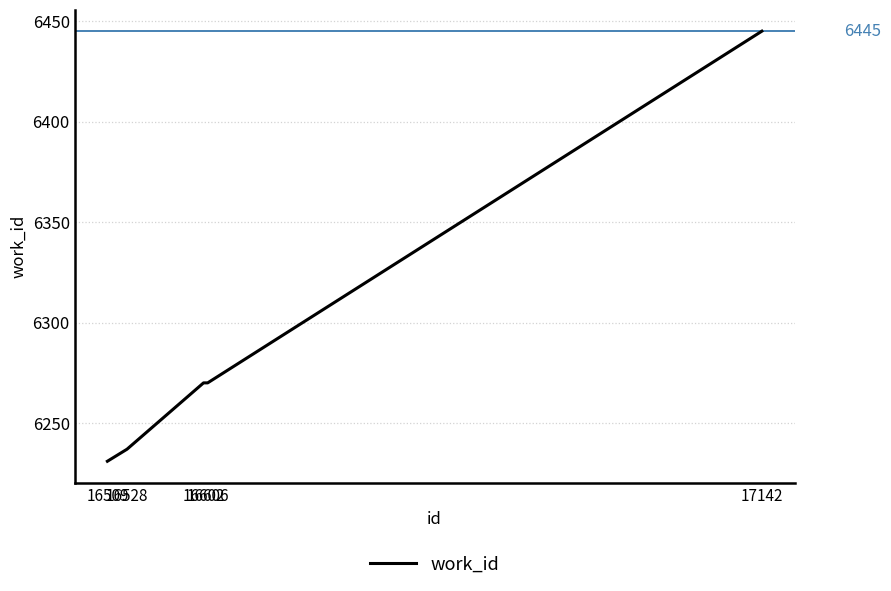

Reading left to right, extract all data points from this chart.

16509=6231	16528=6237	16602=6270	16606=6270	17142=6445